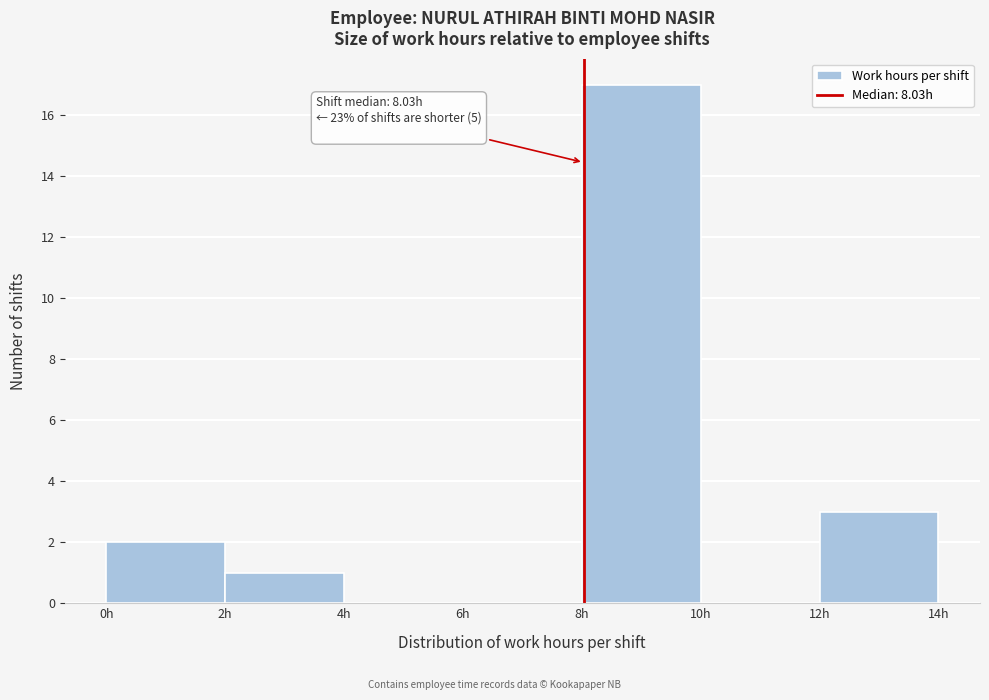

Over which range of the x-axis is the bar tallest?

8 to 10